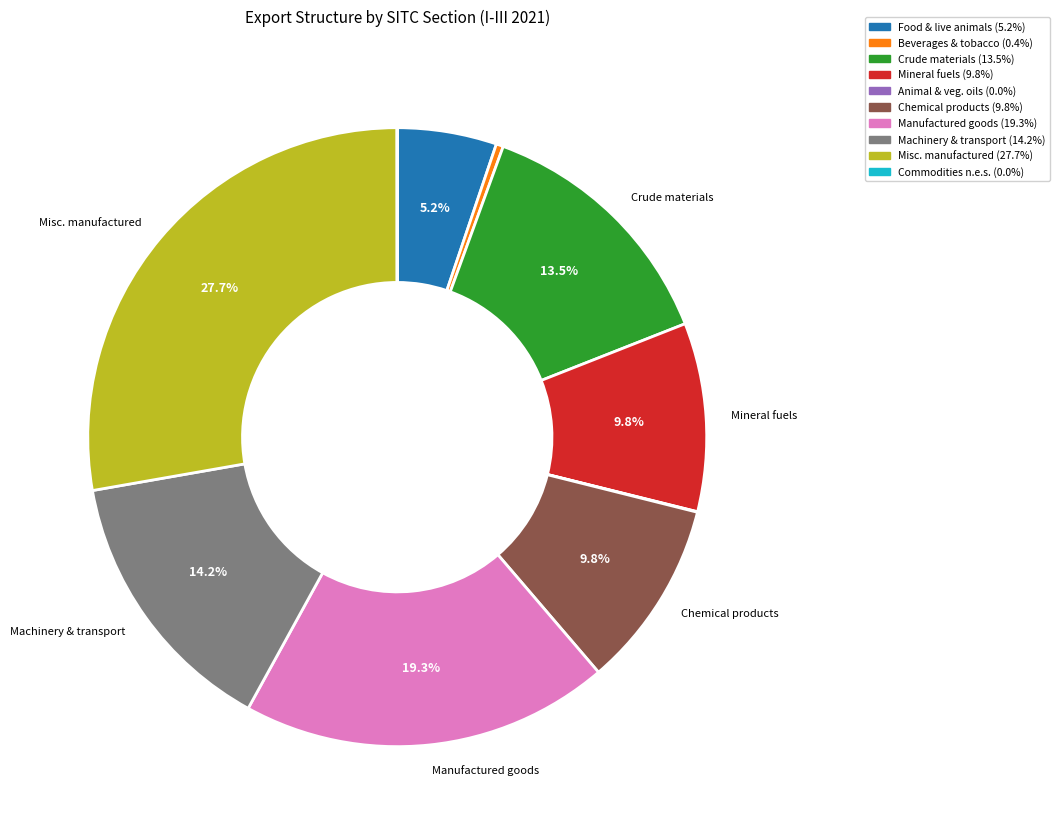

Is there any slice that represents more than half of the pie?

No